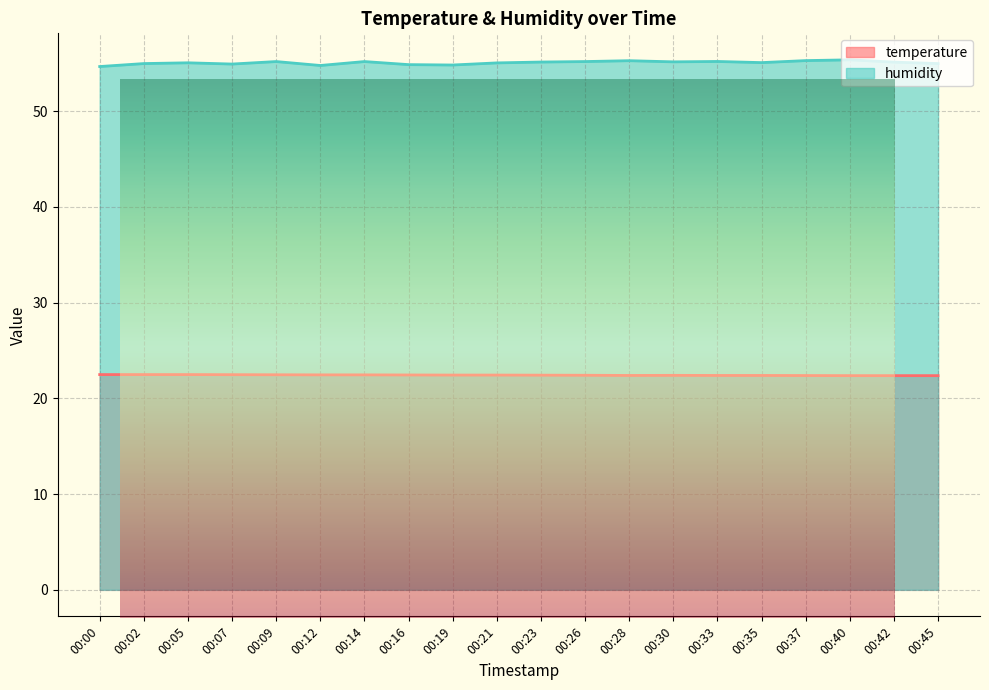

What is the total value across all series at 00:21?

77.5